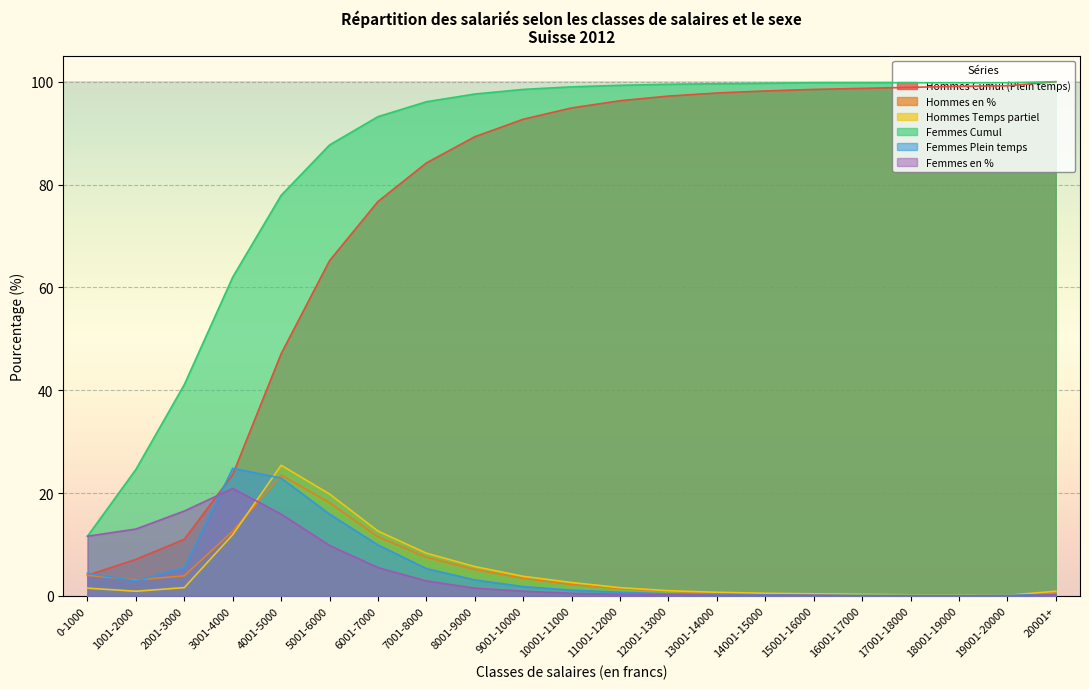

True or false: Femmes Plein temps has a value of 2.9 at 1001-2000.

True